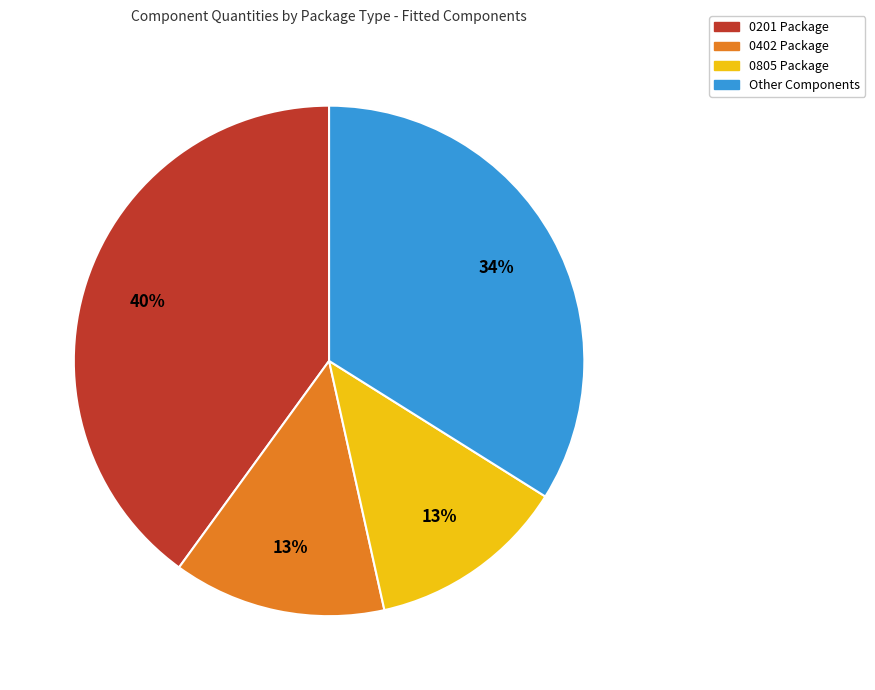

Between 0201 Package and 0402 Package, which is larger?

0201 Package